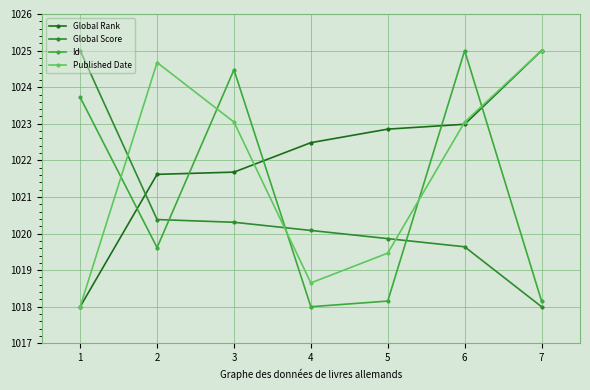

What is the spread (max minus min) of values at 2?

5.1